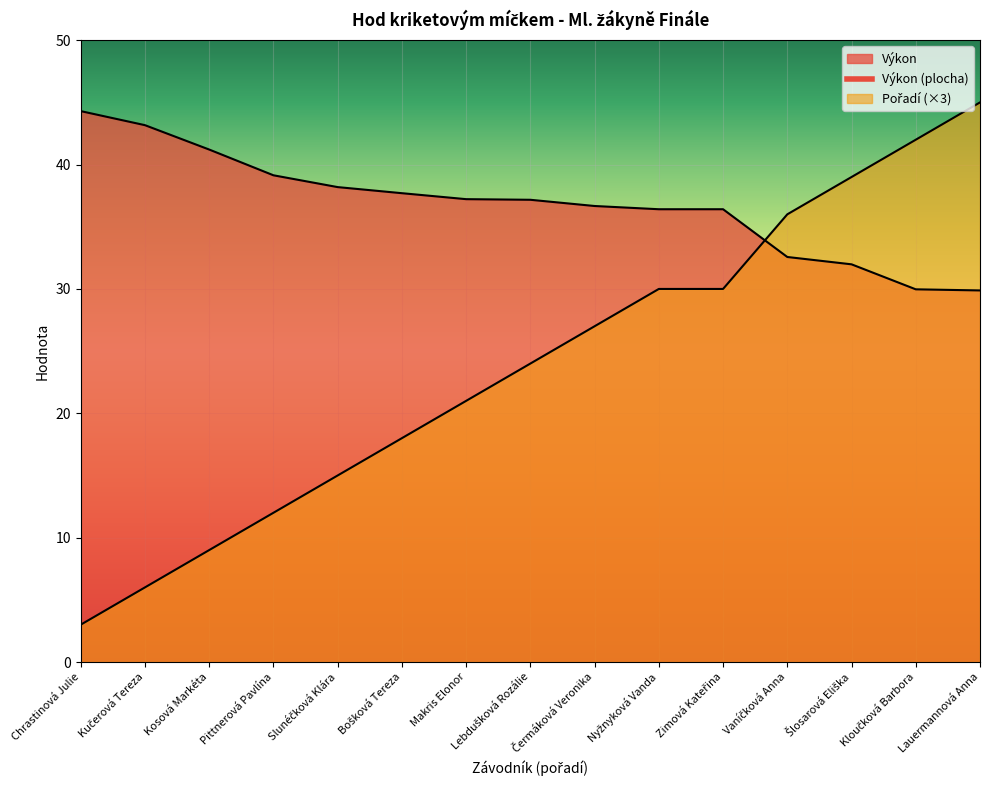

How many intersections are there between Výkon and Pořadí?

1